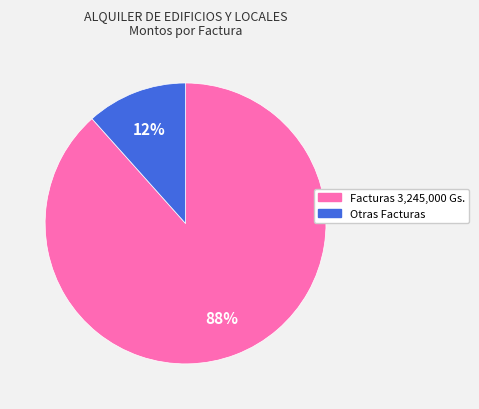

Does any single category account for the majority?

Yes